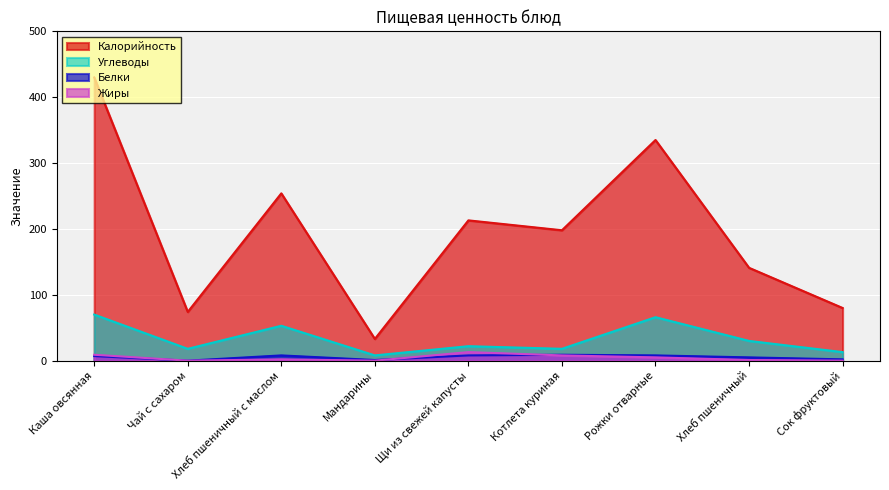

Which series has the largest range (max minus min)?

Калорийность